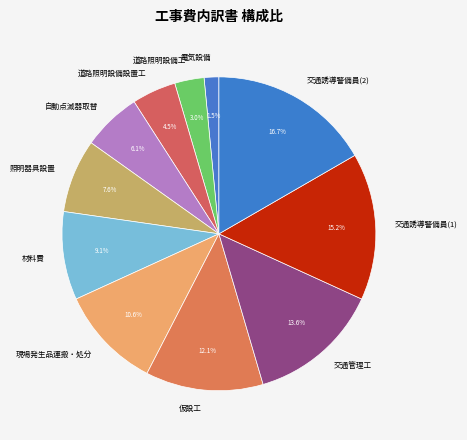

Which category has the biggest portion of the pie?

交通誘導警備員(2)